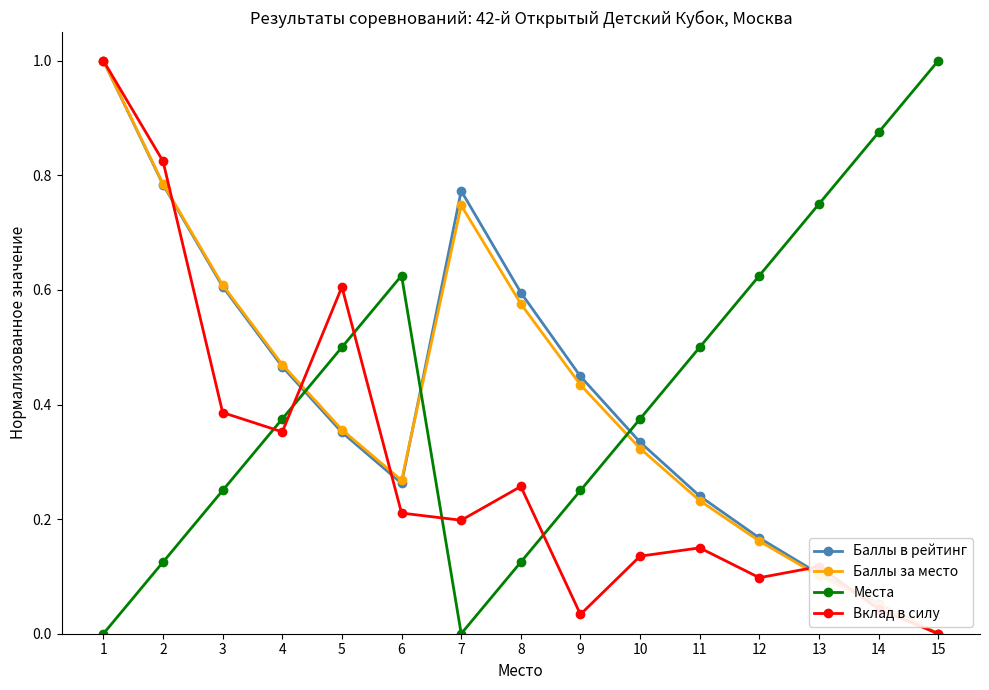

List the labels in order of Баллы за место value, smallest first.

15, 14, 13, 12, 11, 6, 10, 5, 9, 4, 8, 3, 7, 2, 1